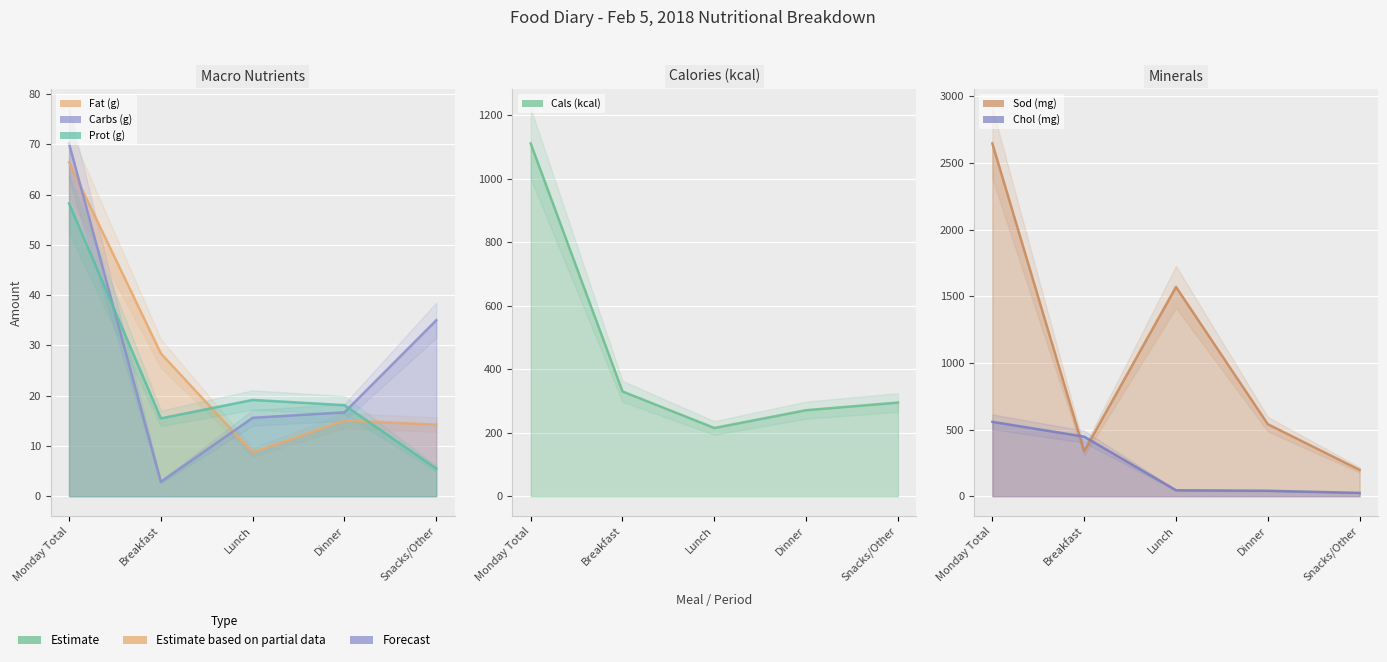

Read the Prot (g) value at Monday Total.

58.2